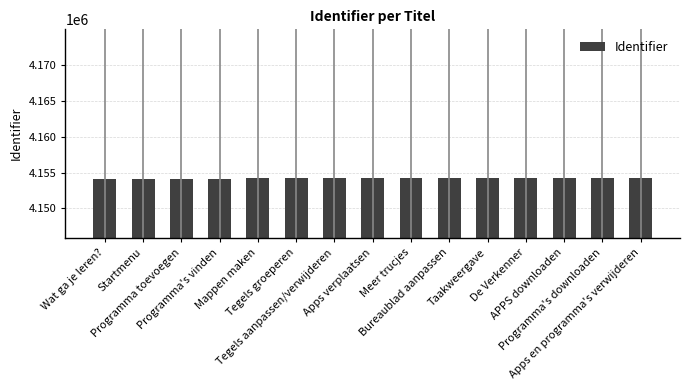

What is the greatest value displayed?

4154212